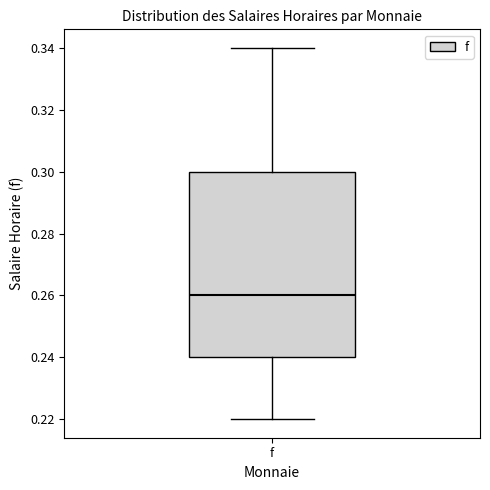

Transcribe this box plot: give where the median line is, the range the box spans, and where the two whiskers end, as read against the y-axis. The values are not printed on the chart, so give them approximately, as read against the axis.

median 0.26, box 0.24 to 0.30, whiskers 0.22 to 0.34